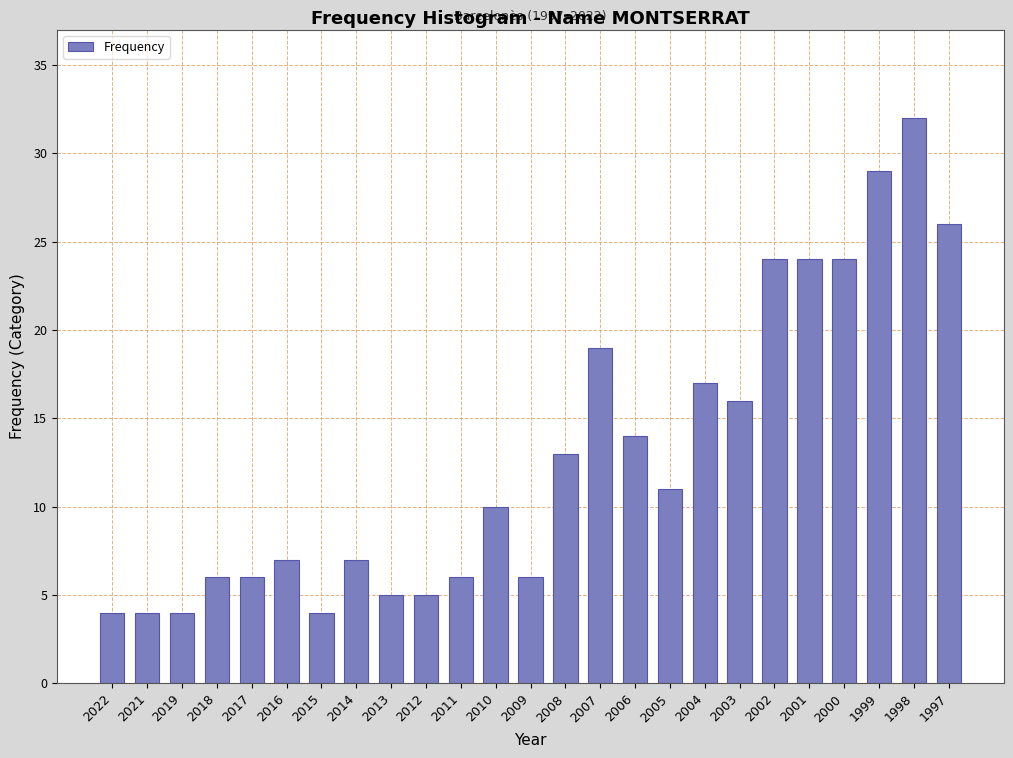

Reading right to left, extract all data points from this chart.

26	32	29	24	24	24	16	17	11	14	19	13	6	10	6	5	5	7	4	7	6	6	4	4	4